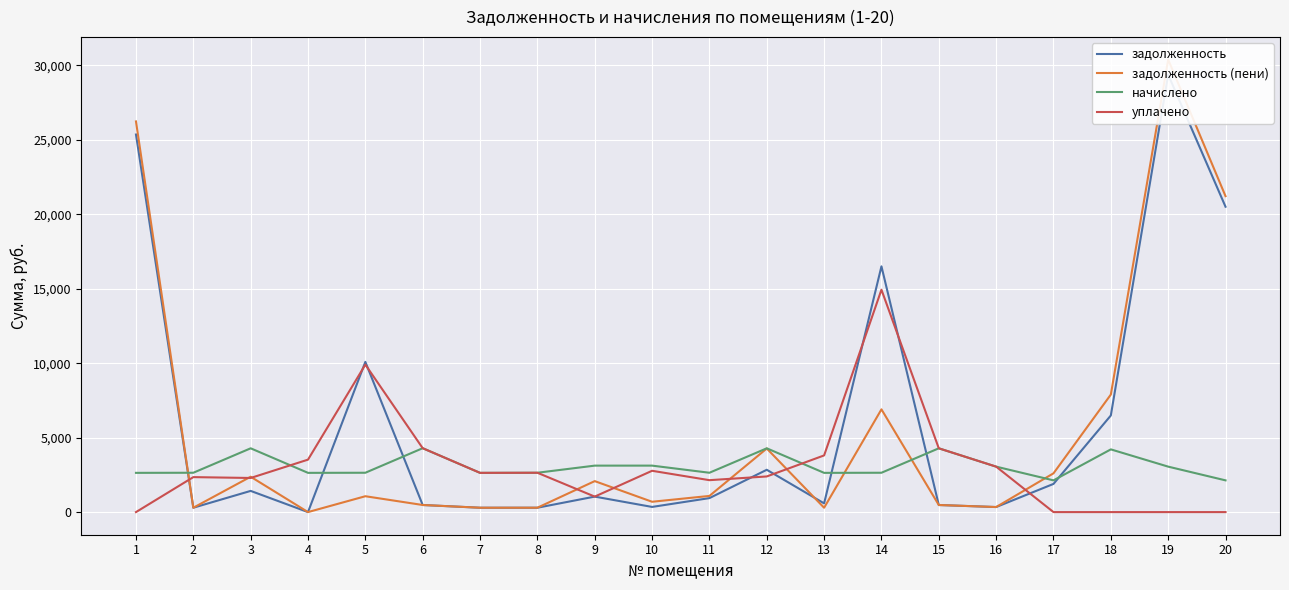

At which category is the sum across all series the highest?

19